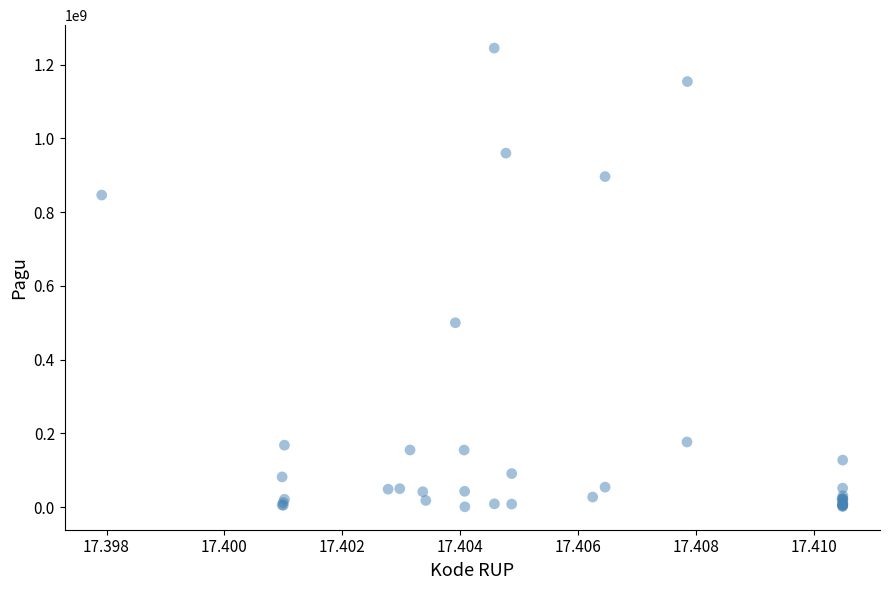

What Y value in the scatter plot is closest to 622840000?

499932000